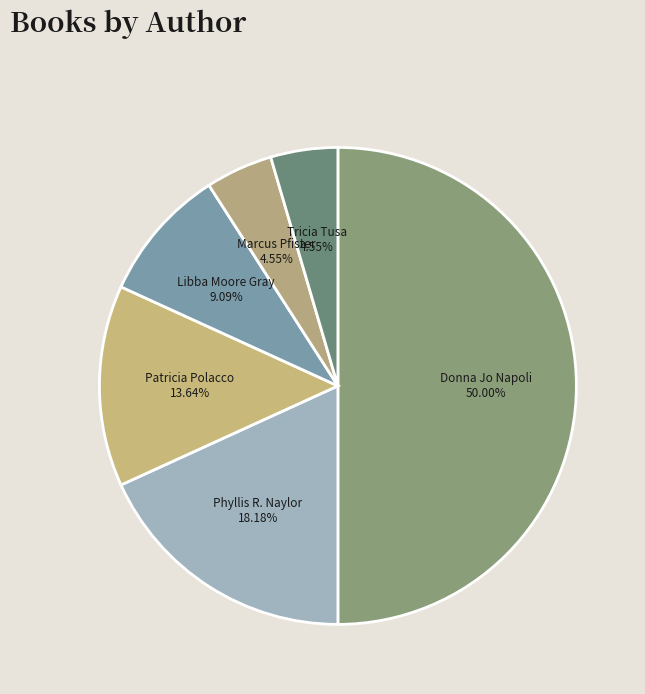

What is the largest slice in the pie chart?

Donna Jo Napoli